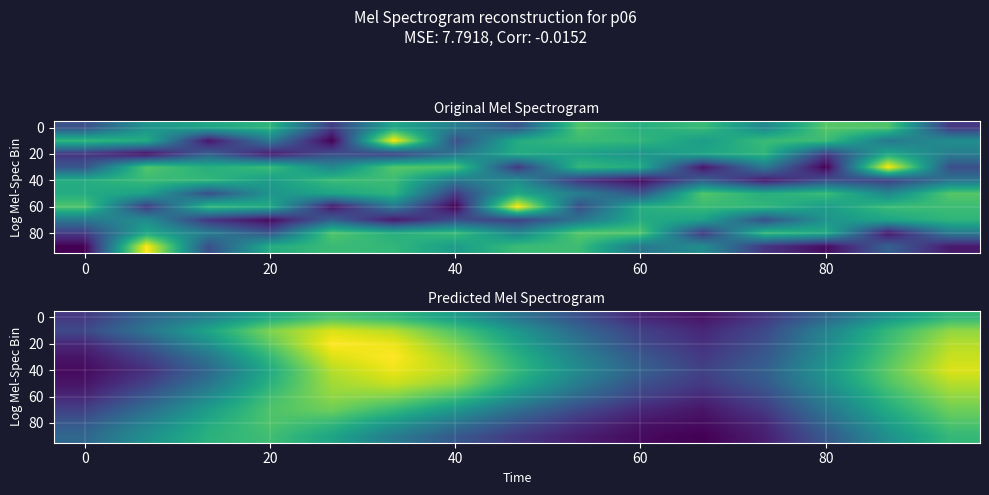

At how many categories does at least one series exceed 32?

6